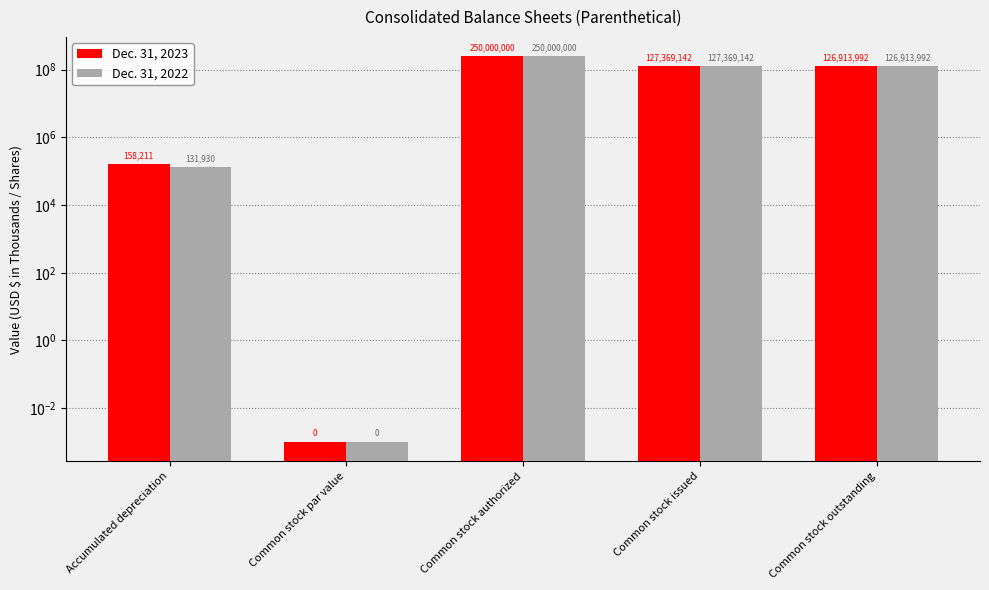

At which category is the sum across all series the highest?

Common stock authorized